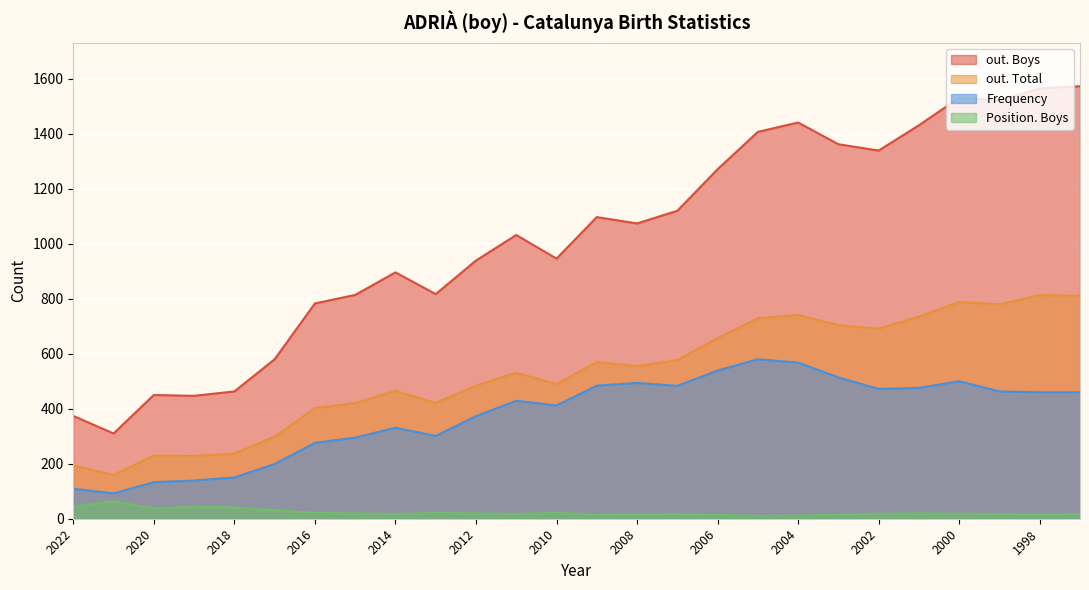

Reading right to left, transcribe all the data shown in this chart.

out. Boys: 1573	1565	1521	1531	1431	1339	1362	1441	1407	1271	1120	1074	1097	946	1032	939	817	896	814	783	580	463	447	450	310	374
out. Total: 811	813	780	788	735	691	704	741	729	657	577	555	570	490	531	484	421	465	421	402	299	237	228	230	159	194
Frequency: 460	460	463	500	476	472	514	568	580	539	483	494	484	412	429	373	301	331	295	276	199	150	139	133	92	109
Position. Boys: 17	16	17	18	19	18	15	11	10	14	17	16	15	21	17	19	21	17	19	21	31	41	43	37	64	43